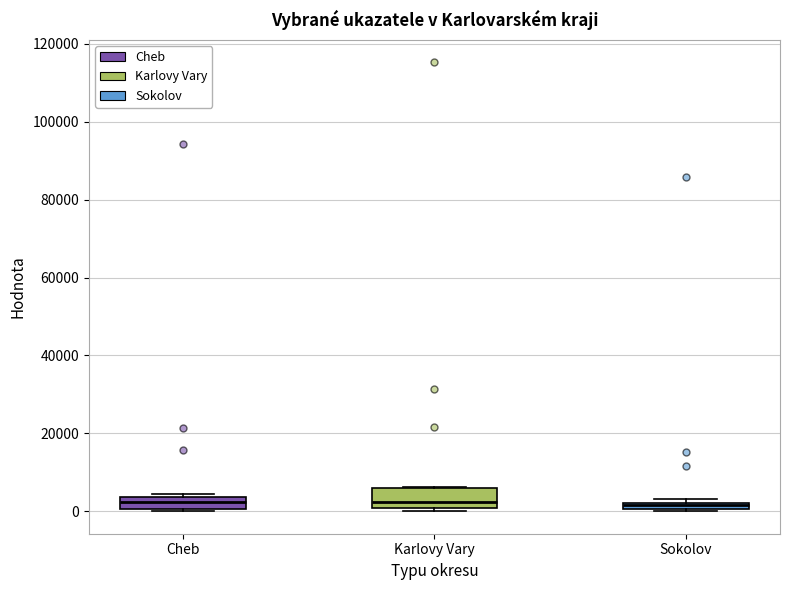

Which box is the tallest, from its lower edge to its upper edge?

Karlovy Vary